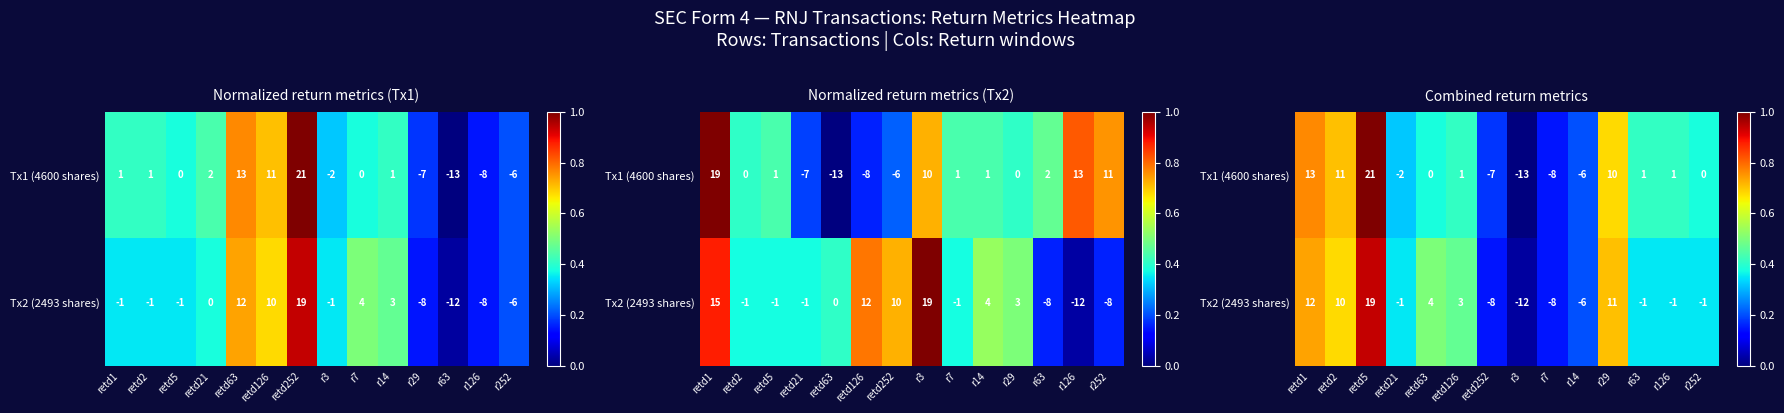

What is the difference between the highest and lowest values at r63?

0.1